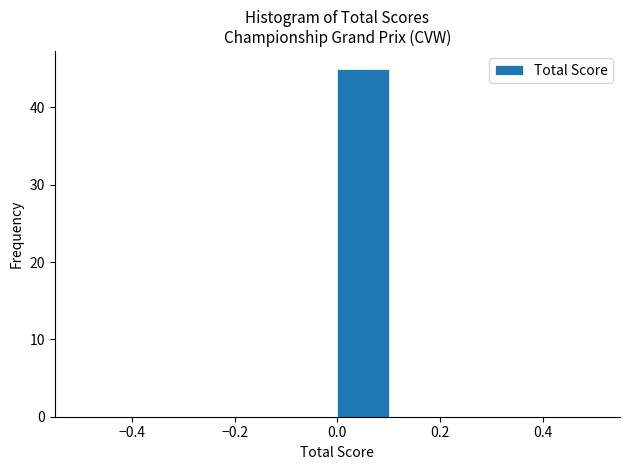

Reading left to right, transcribe this chart: for each bar, give the range it covers on the x-axis and its height. The values are not printed on the chart, so give them approximately, as read against the axis.

-0.5 to -0.4: 0
-0.4 to -0.3: 0
-0.3 to -0.2: 0
-0.2 to -0.1: 0
-0.1 to 0.0: 0
0.0 to 0.1: 45
0.1 to 0.2: 0
0.2 to 0.3: 0
0.3 to 0.4: 0
0.4 to 0.5: 0